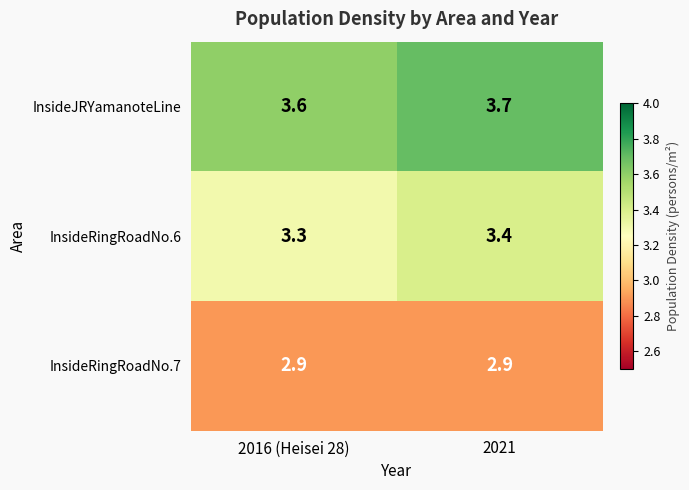

What is the sum of all InsideJRYamanoteLine values?

7.3